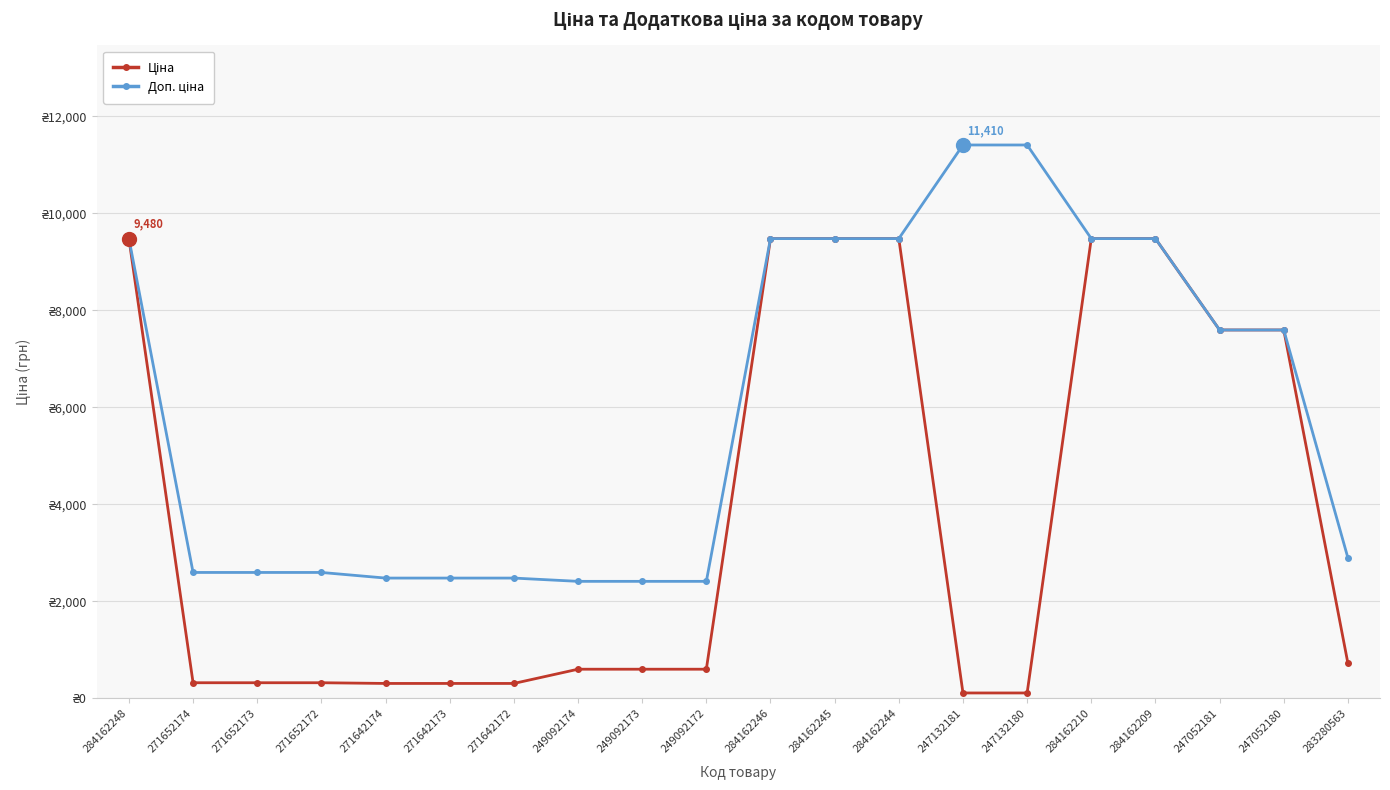

What is the label of the 13th point from the right?

249092174